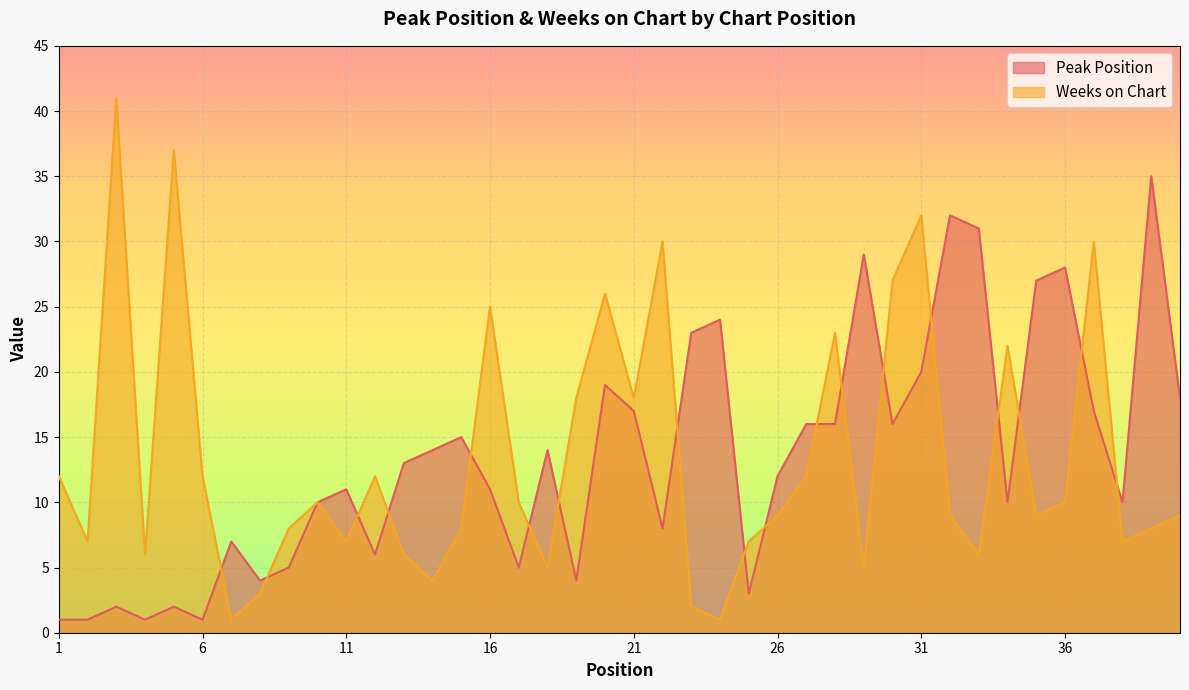

Is it true that Weeks on Chart equals 4 at 27?

False